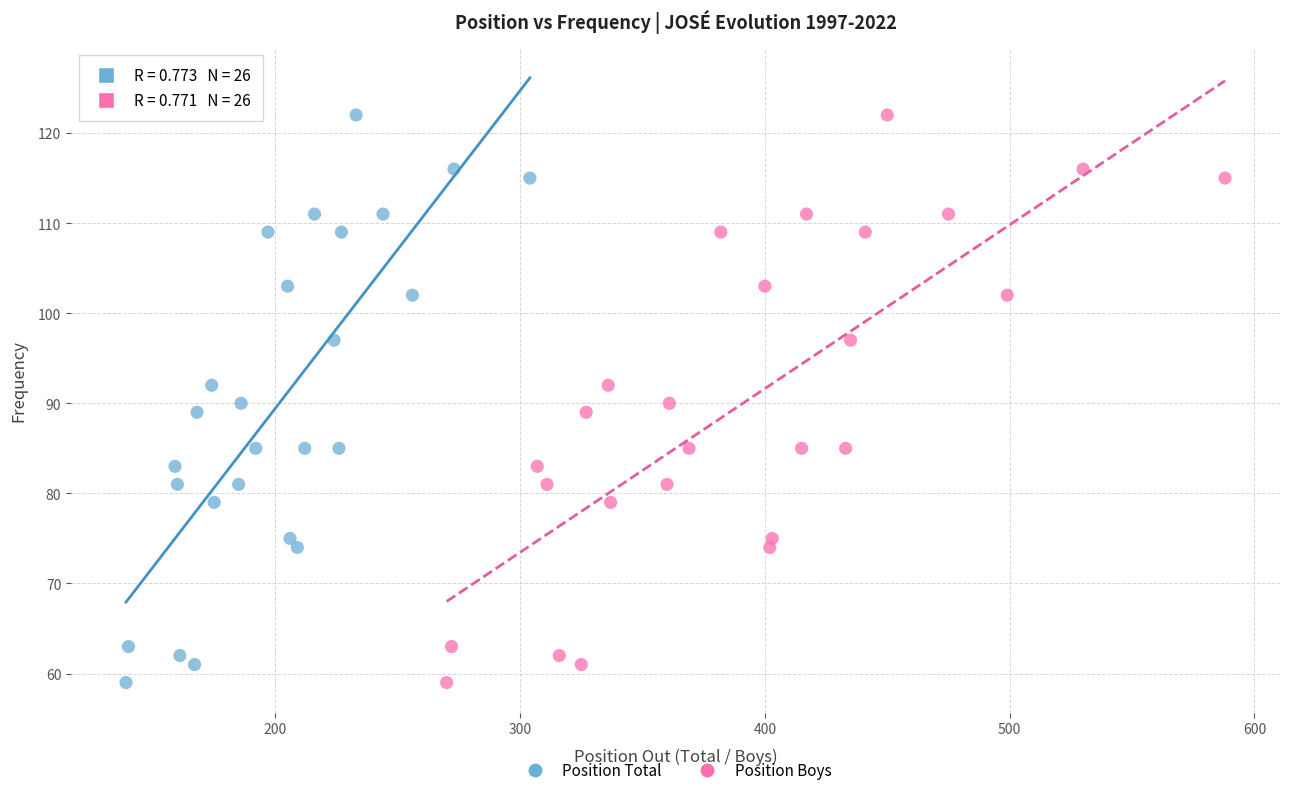

What are all the series names shown in the legend?

Position Total, Position Boys